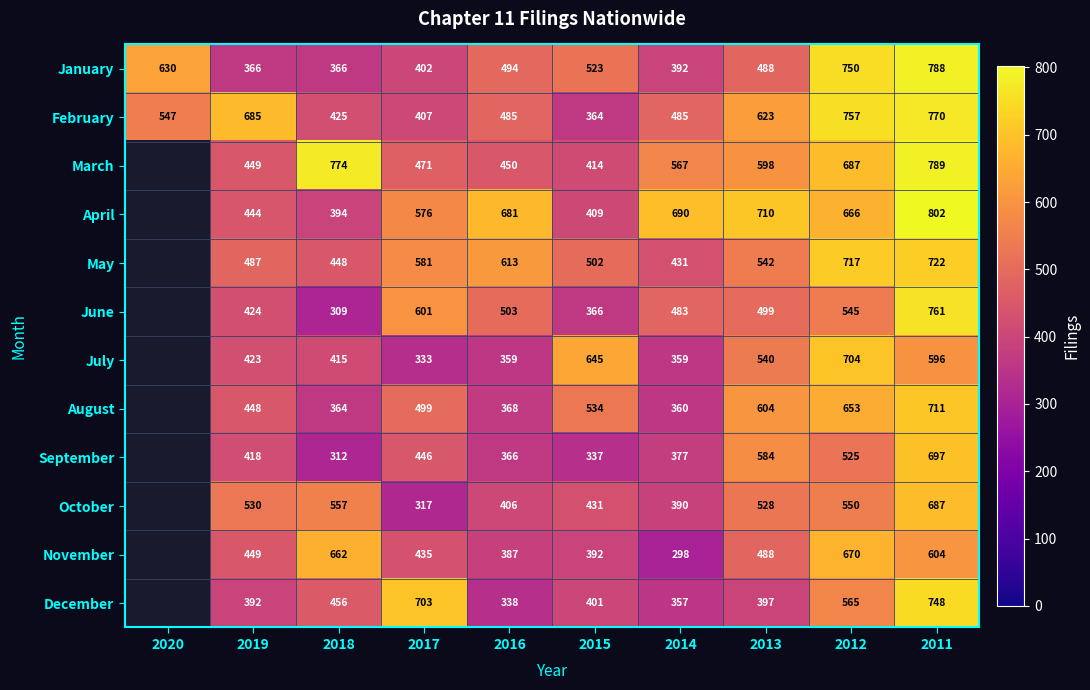

At how many categories does at least one series exceed 532?

10